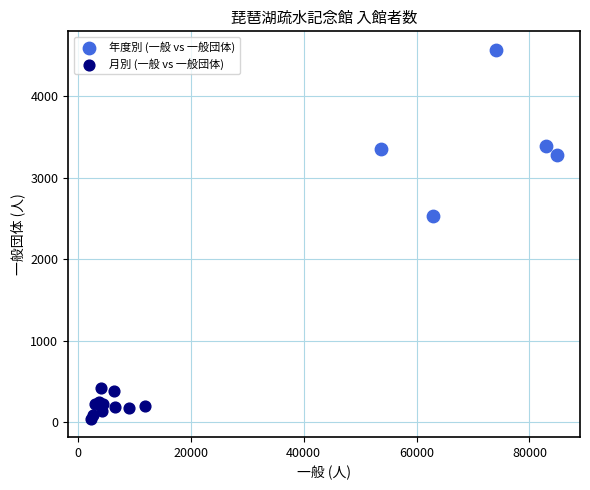

Which series reaches the minimum Y coordinate?

月別 (一般 vs 一般団体)